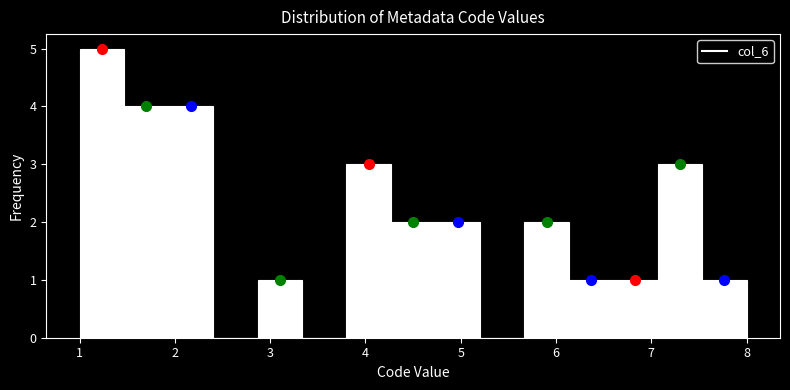

Reading left to right, transcribe this chart: for each bar, give the range it covers on the x-axis and its height. Neither the bar edges nor the heights are printed on the chart, so give them approximately, as read against the axes.

1.0 to 1.5: 5
1.5 to 1.9: 4
1.9 to 2.4: 4
2.4 to 2.9: 0
2.9 to 3.3: 1
3.3 to 3.8: 0
3.8 to 4.3: 3
4.3 to 4.7: 2
4.7 to 5.2: 2
5.2 to 5.7: 0
5.7 to 6.1: 2
6.1 to 6.6: 1
6.6 to 7.1: 1
7.1 to 7.5: 3
7.5 to 8.0: 1